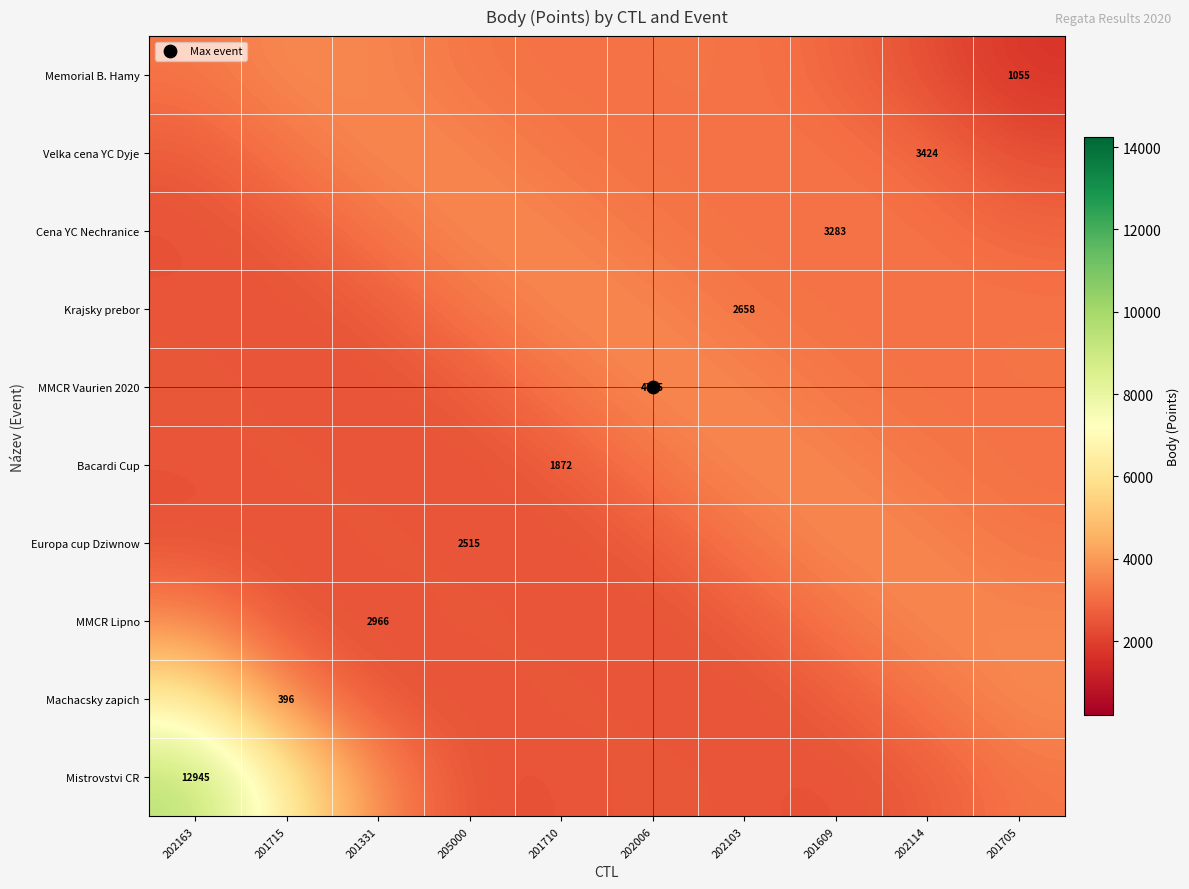

Which label corresponds to the smallest value in the chart?

201705